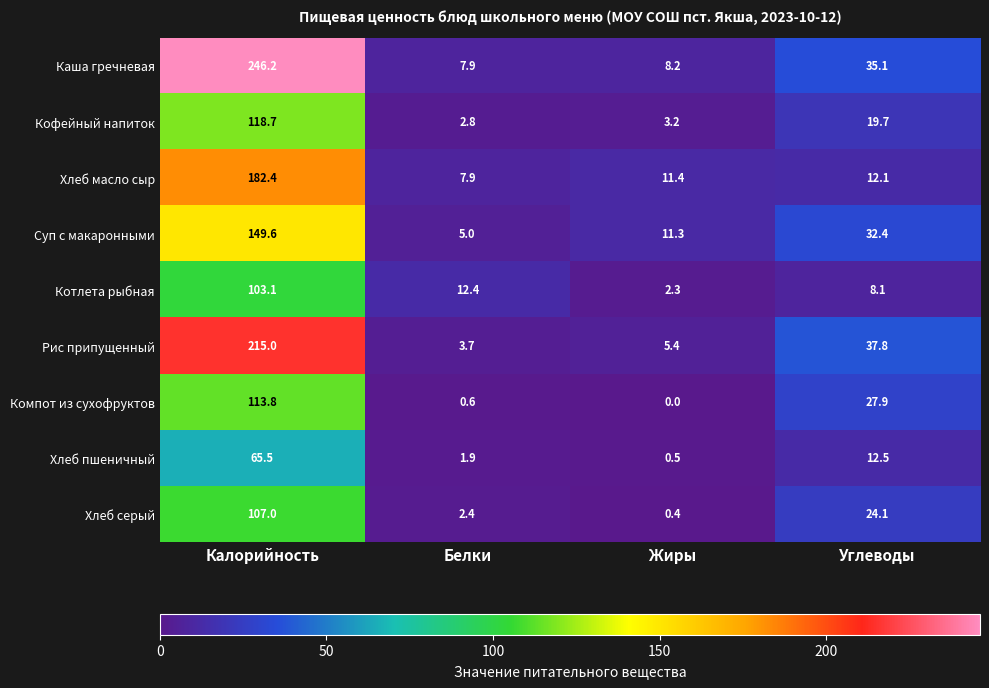

At which label is Хлеб масло сыр closest to 95?

Углеводы